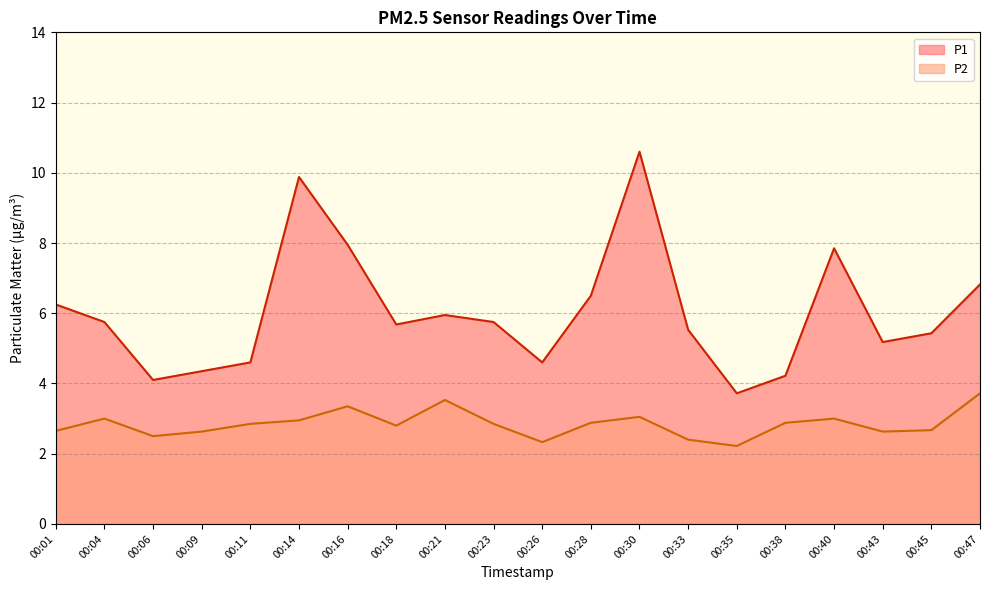

Between 00:33 and 00:45, which series saw the biggest shift?

P2